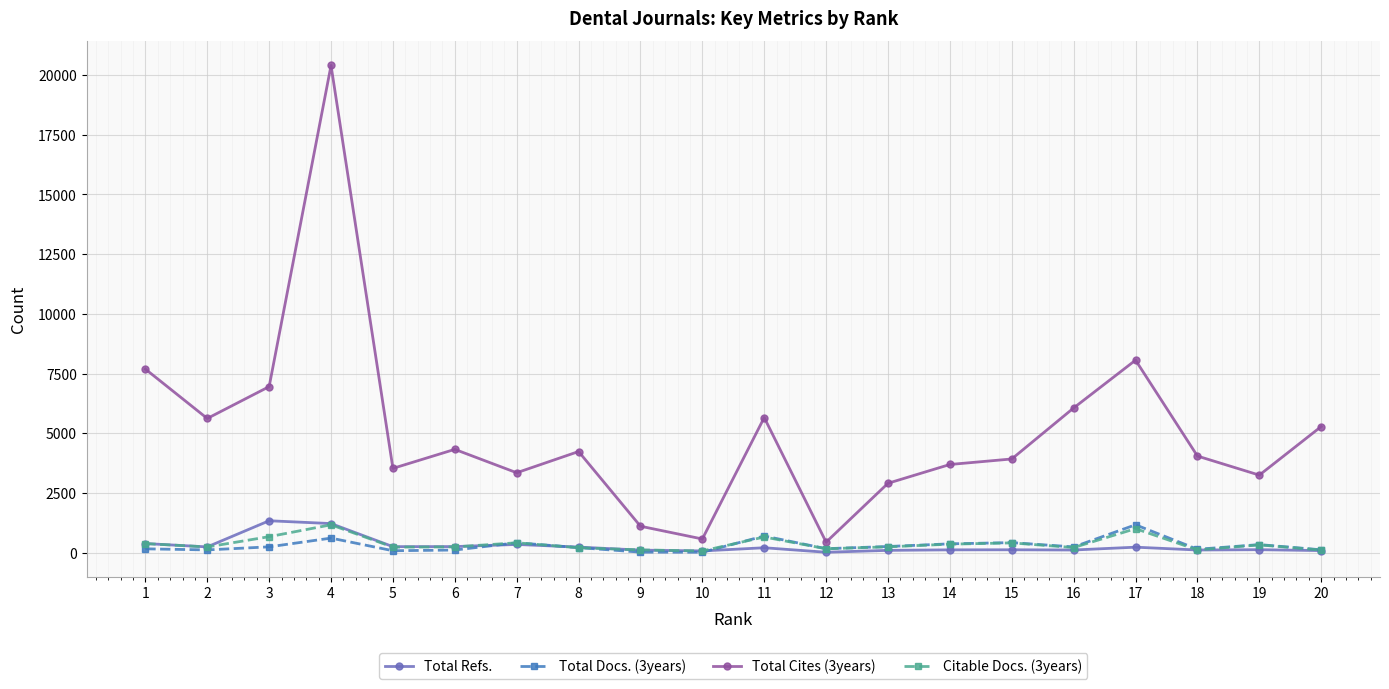

What are all the series names shown in the legend?

Total Refs., Total Docs. (3years), Total Cites (3years), Citable Docs. (3years)